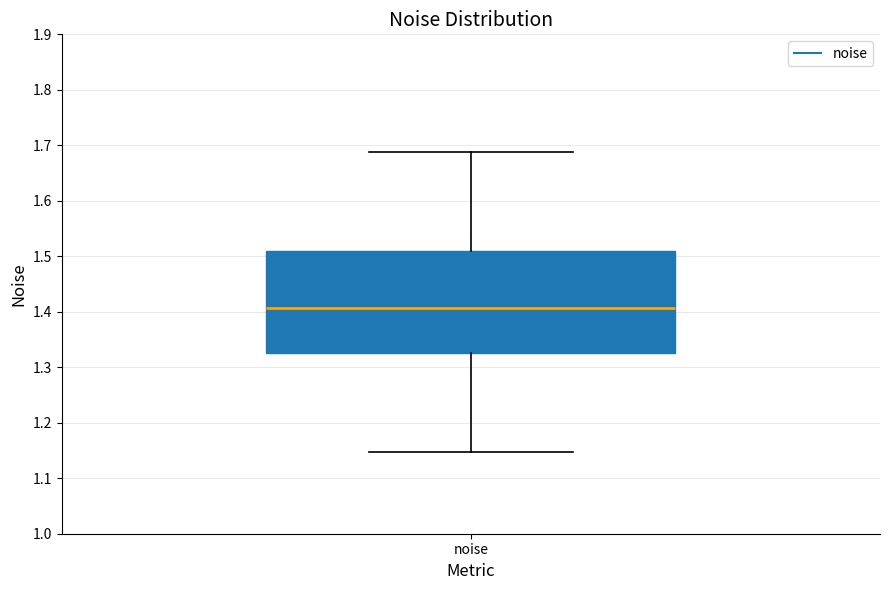

Read this box plot against the y-axis: the position of the median line, the range covered by the box, and the ends of both whiskers. The values are not printed on the chart, so give them approximately, as read against the axis.

median 1.41, box 1.33 to 1.51, whiskers 1.15 to 1.69